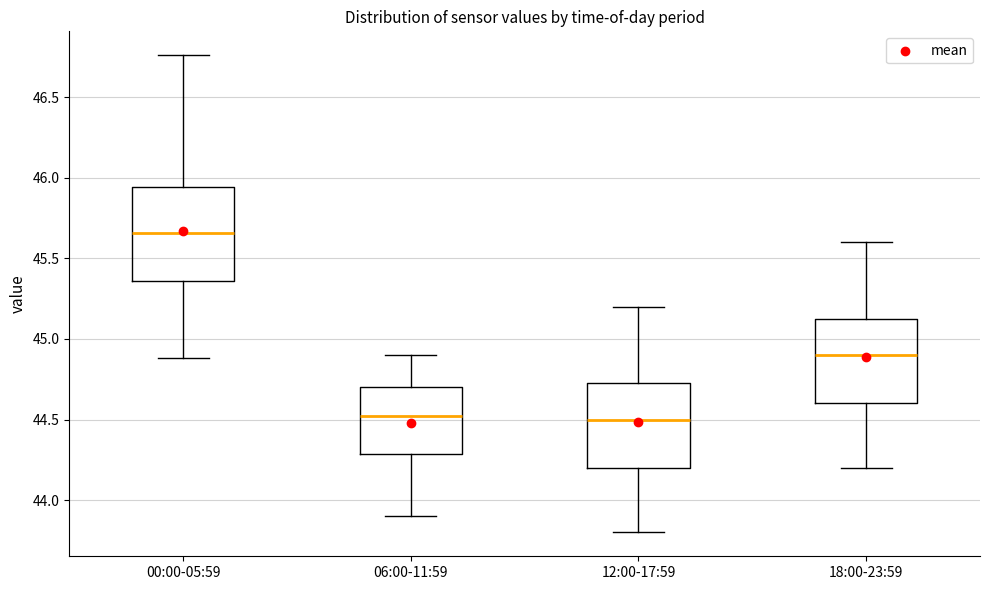

Reading left to right, read every box against the y-axis: the position of its median line, the range the box covers, and the ends of its whiskers. The values are not printed on the chart, so give them approximately, as read against the axis.

00:00-05:59: median 45.65, box 45.35 to 45.95, whiskers 44.90 to 46.75
06:00-11:59: median 44.55, box 44.30 to 44.70, whiskers 43.90 to 44.90
12:00-17:59: median 44.50, box 44.20 to 44.75, whiskers 43.80 to 45.20
18:00-23:59: median 44.90, box 44.60 to 45.15, whiskers 44.20 to 45.60